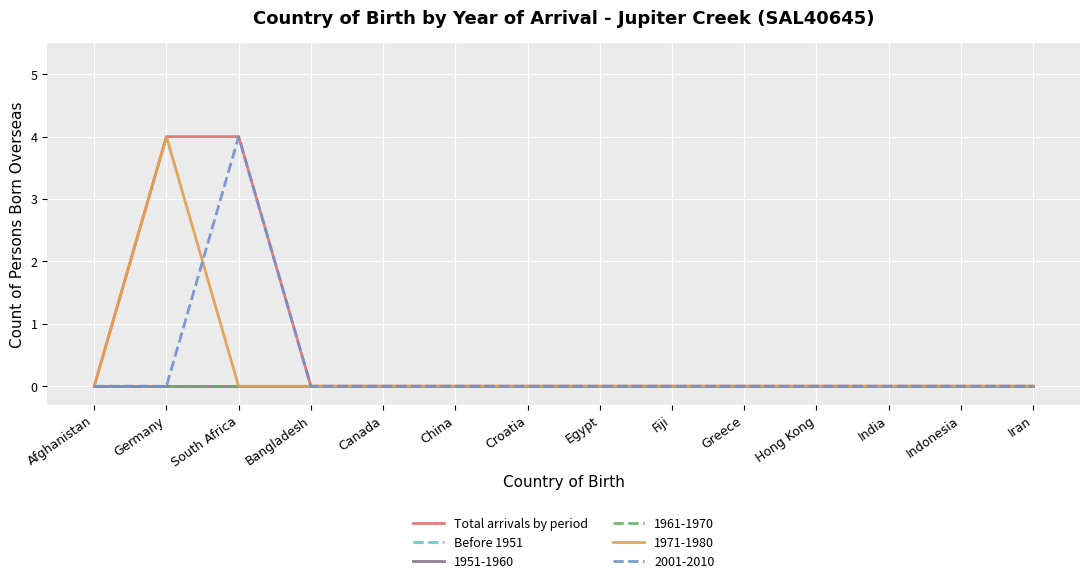

At how many categories does at least one series exceed 1?

2